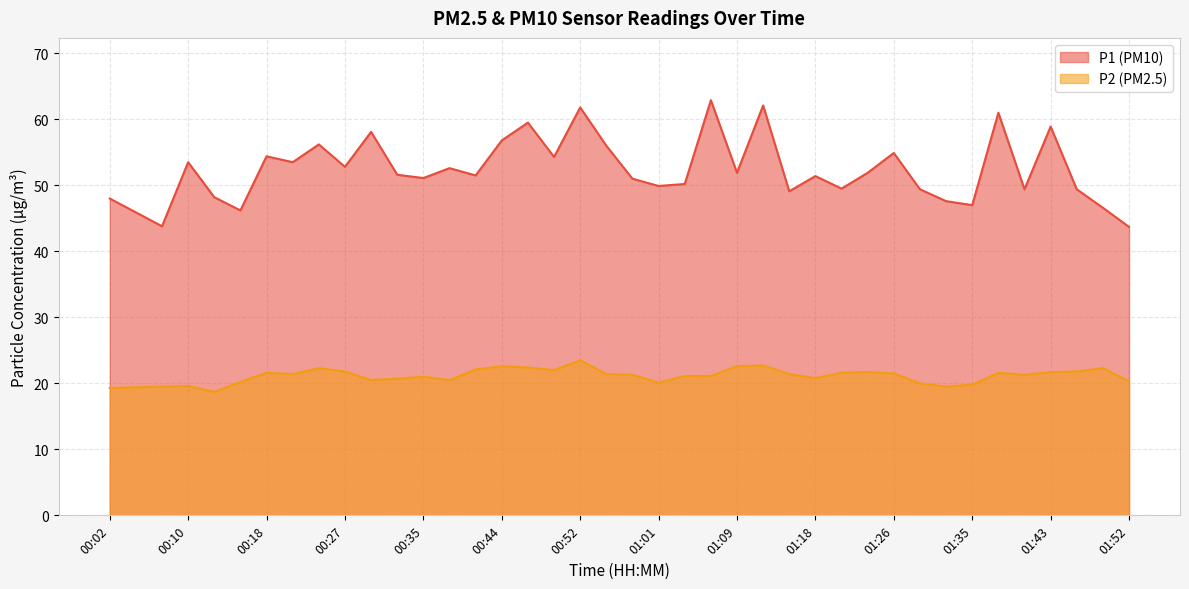

True or false: P1 has more than 1 points higher than both neighbors.

True